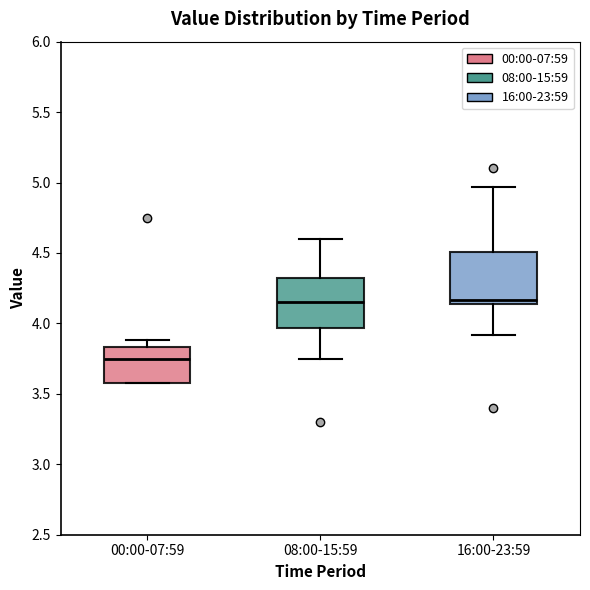

Reading left to right, read every box against the y-axis: the position of its median line, the range the box covers, and the ends of its whiskers. The values are not printed on the chart, so give them approximately, as read against the axis.

00:00-07:59: median 3.75, box 3.60 to 3.85, whiskers 3.60 to 3.90
08:00-15:59: median 4.15, box 3.95 to 4.30, whiskers 3.75 to 4.60
16:00-23:59: median 4.15 (just above the box's lower edge), box 4.15 to 4.50, whiskers 3.90 to 4.95